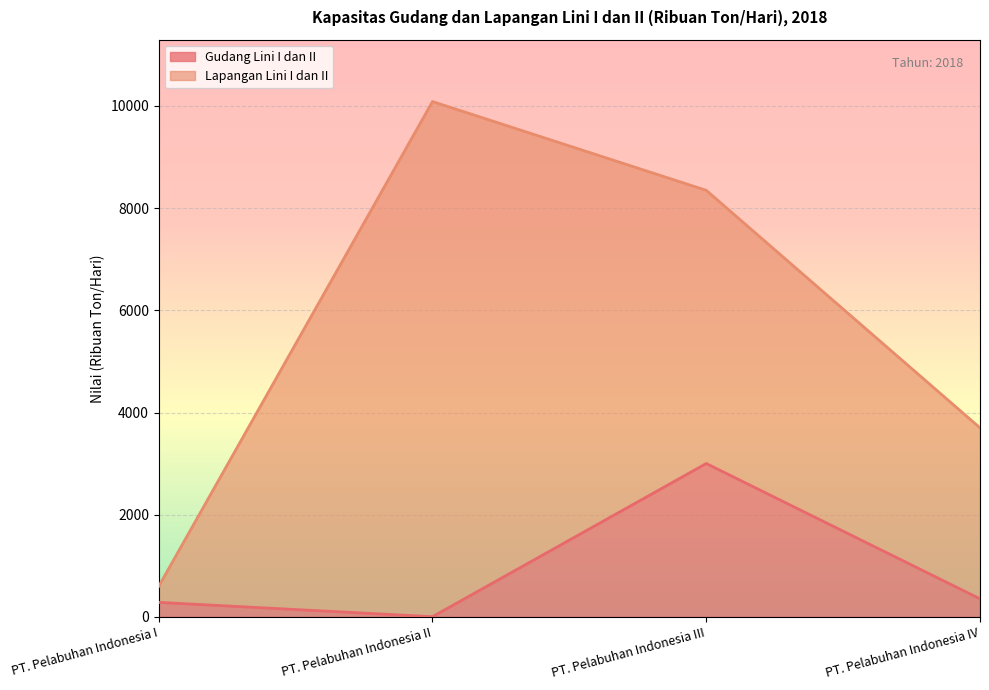

How many interior local peaks (higher than both neighbors) does the data have?

1